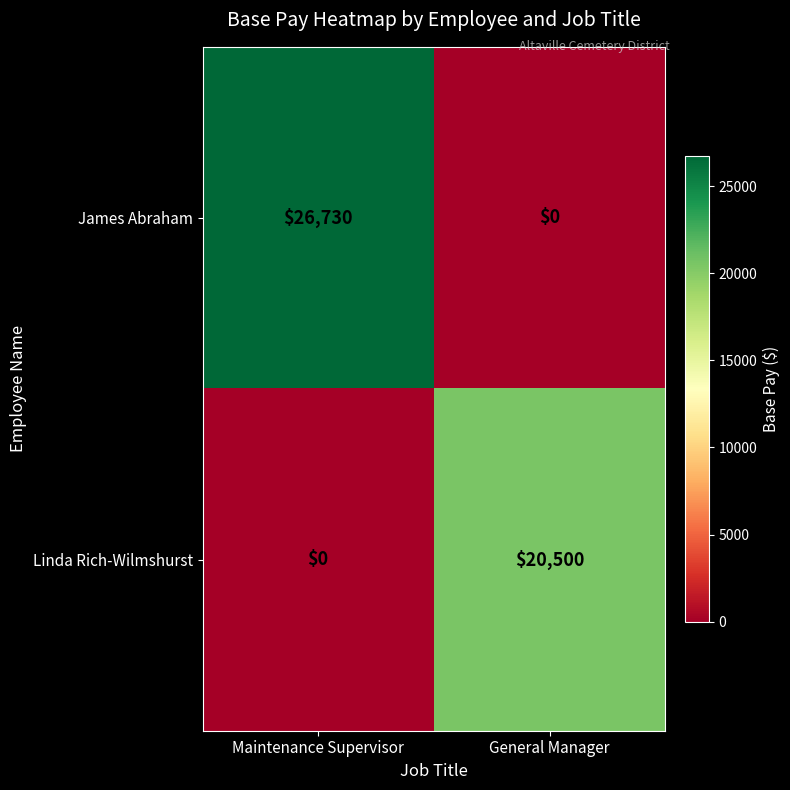

Reading right to left, transcribe all the data shown in this chart.

James Abraham: General Manager=0	Maintenance Supervisor=26730
Linda Rich-Wilmshurst: General Manager=20500	Maintenance Supervisor=0